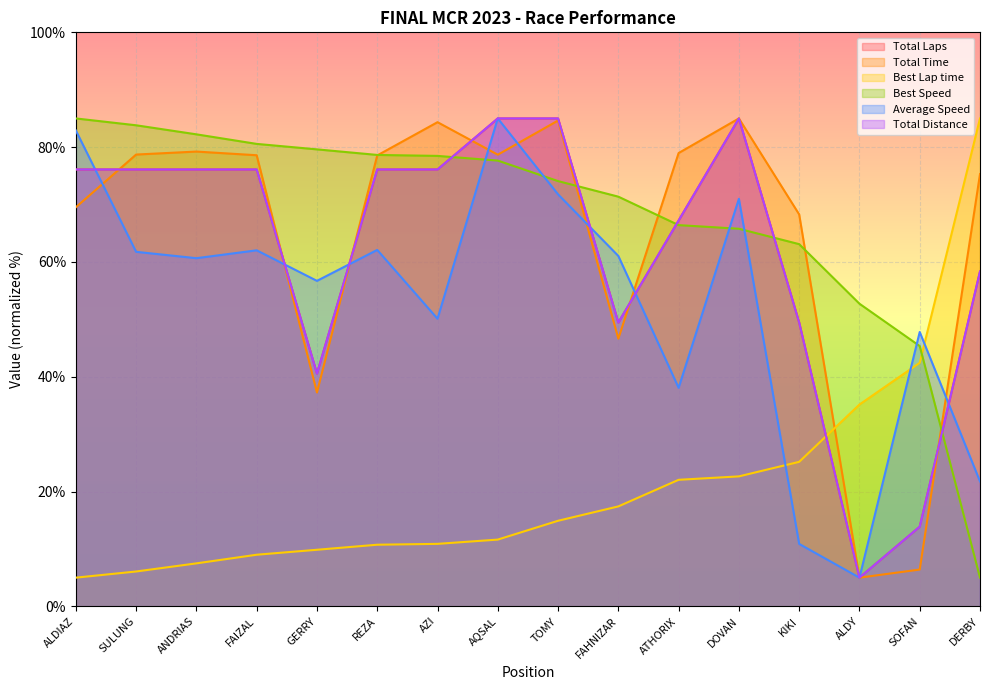

In Total Time, how many points are lower than both neighbors (excluding endpoints)?

4